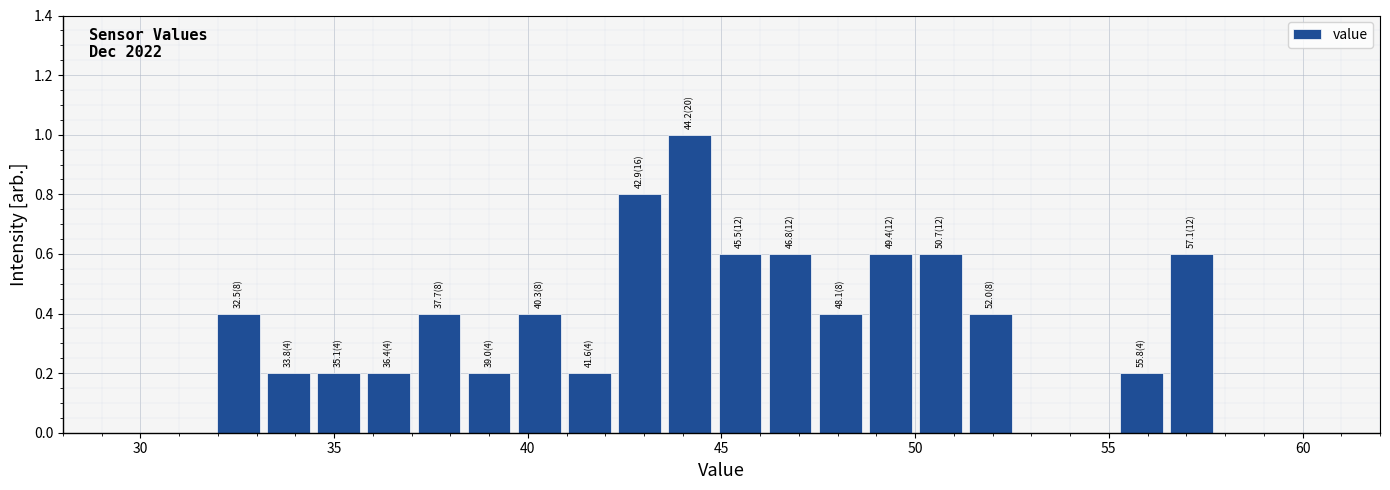

Read against the x-axis, roughly where is the centre of the tallest bar?

44.0